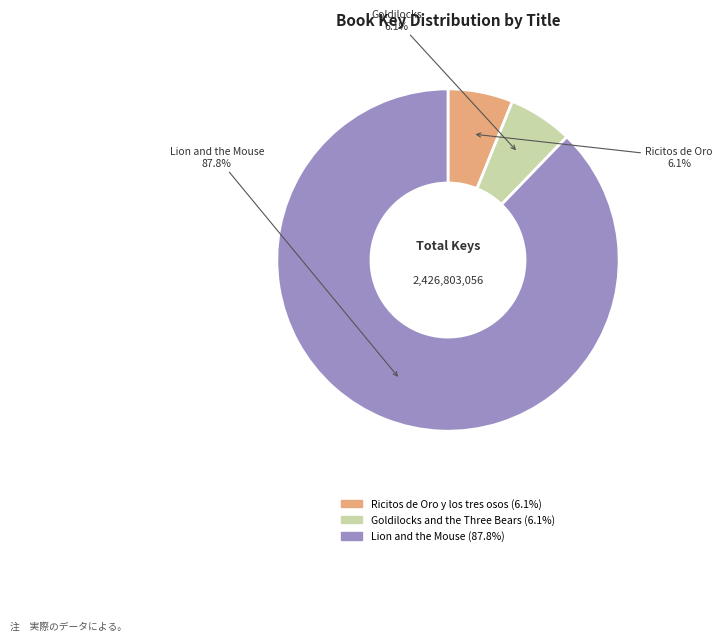

True or false: Ricitos de Oro y los tres osos accounts for 17% of the total.

False